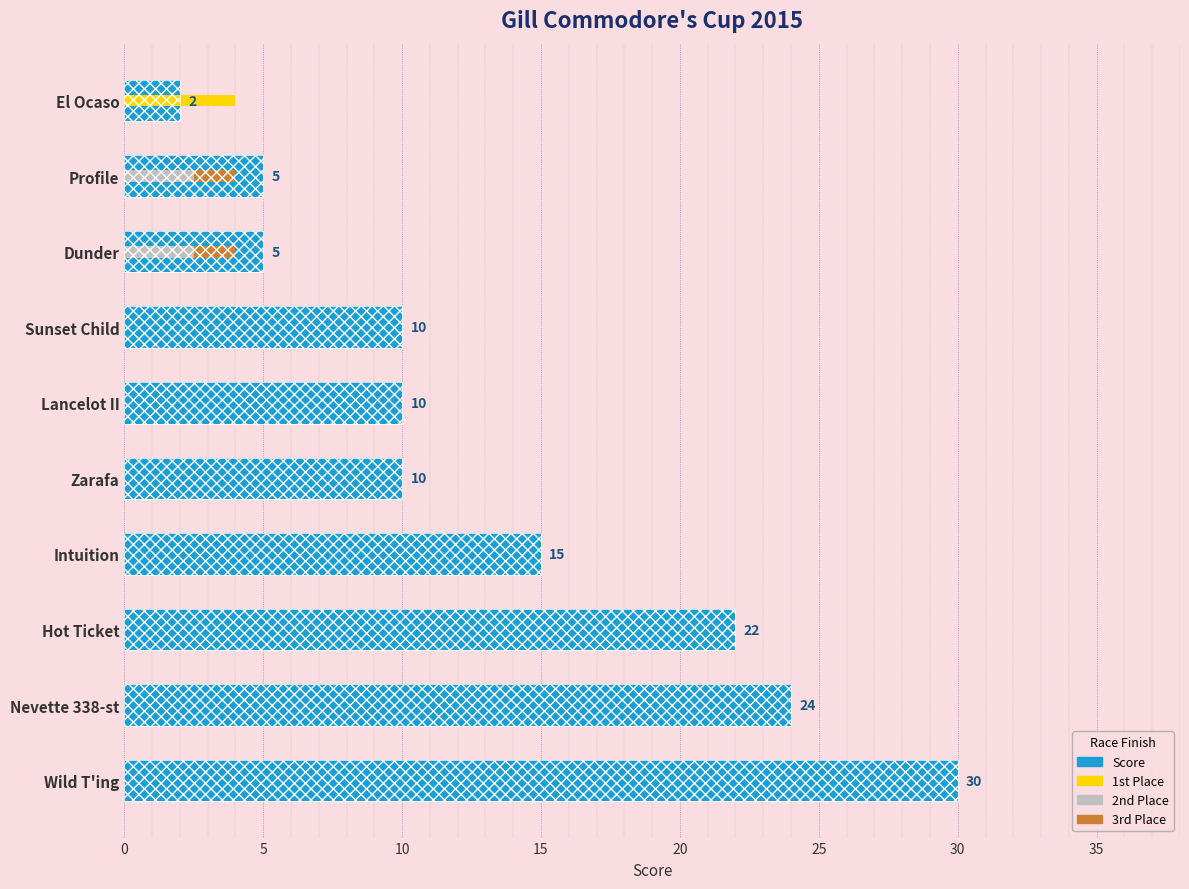

What is the difference between the maximum and minimum values in the 2nd series?

2.5